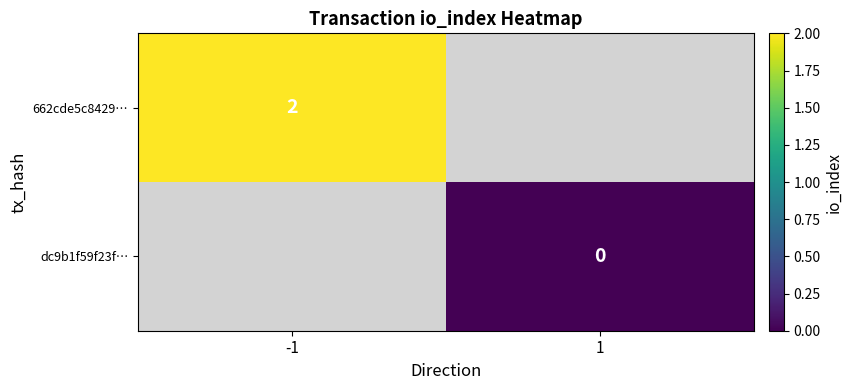

The value of 662cde5c8429… at -1 is 4. True or false?

False